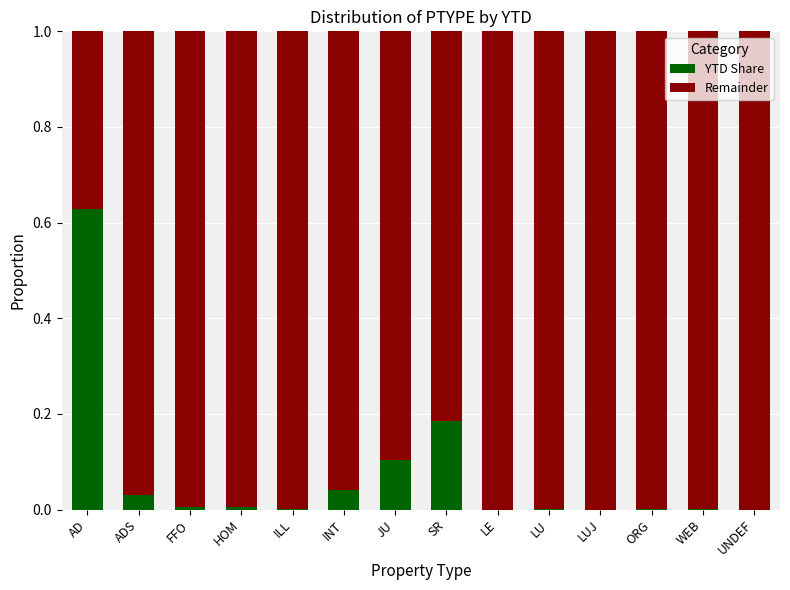

Does the chart contain stacked bars?

Yes